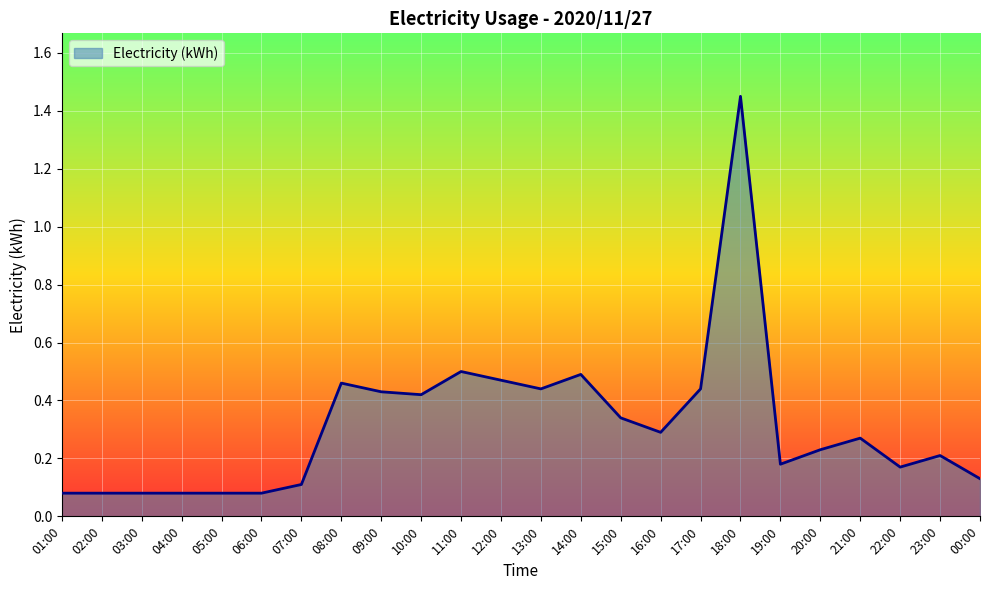

Between 09:00 and 04:00, which is larger?

09:00